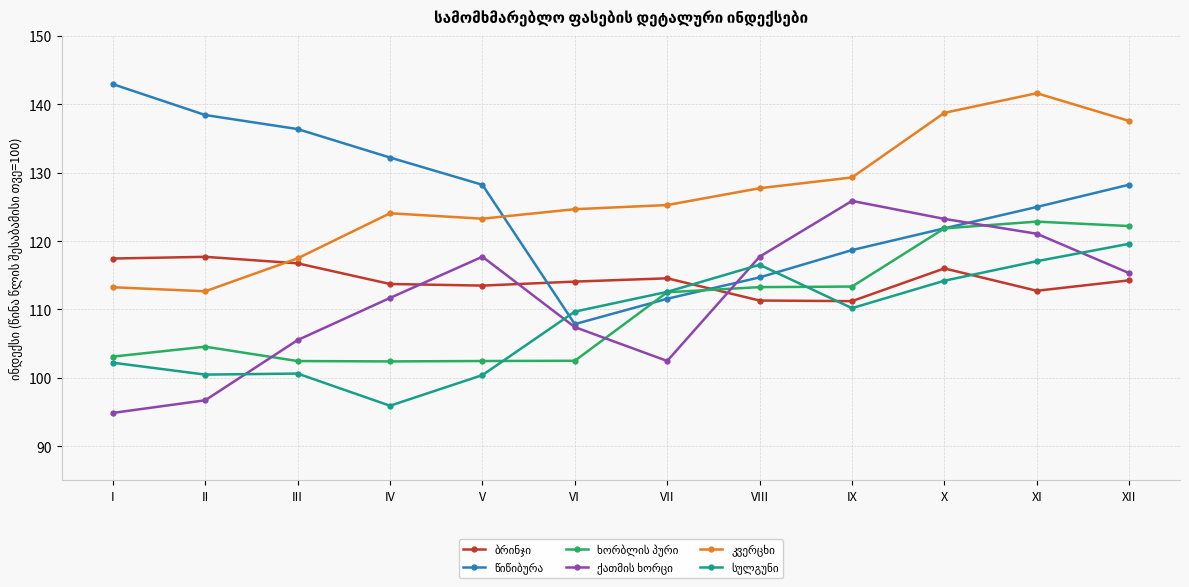

What is the difference between the highest and lowest values at VIII?

16.4